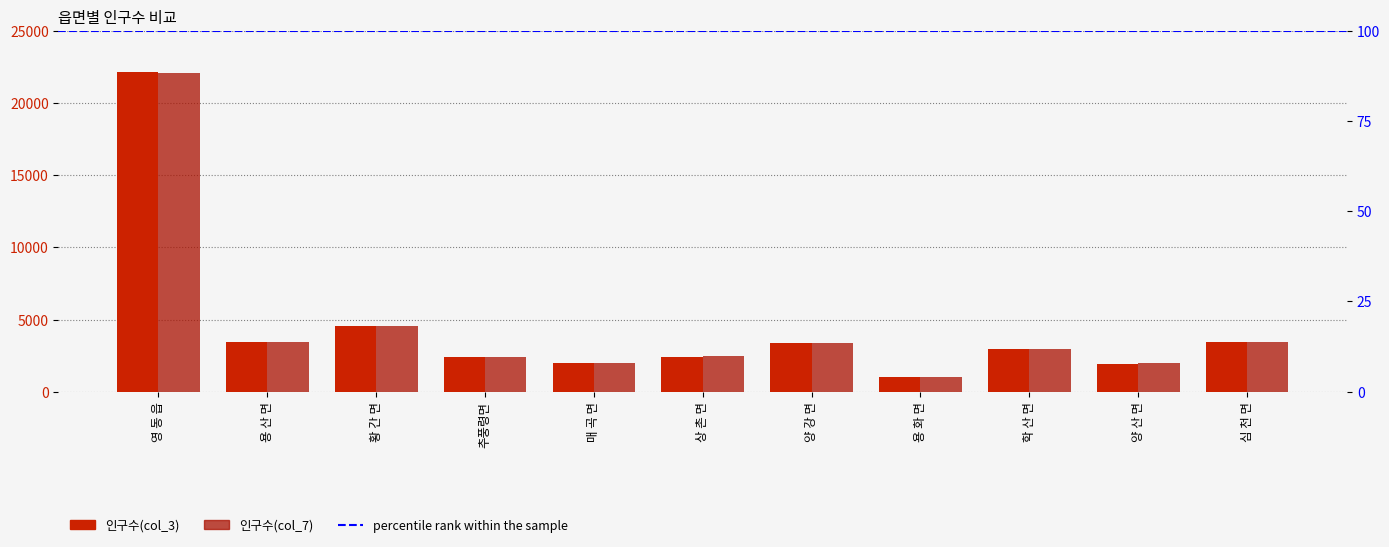

Are the bars horizontal?

No